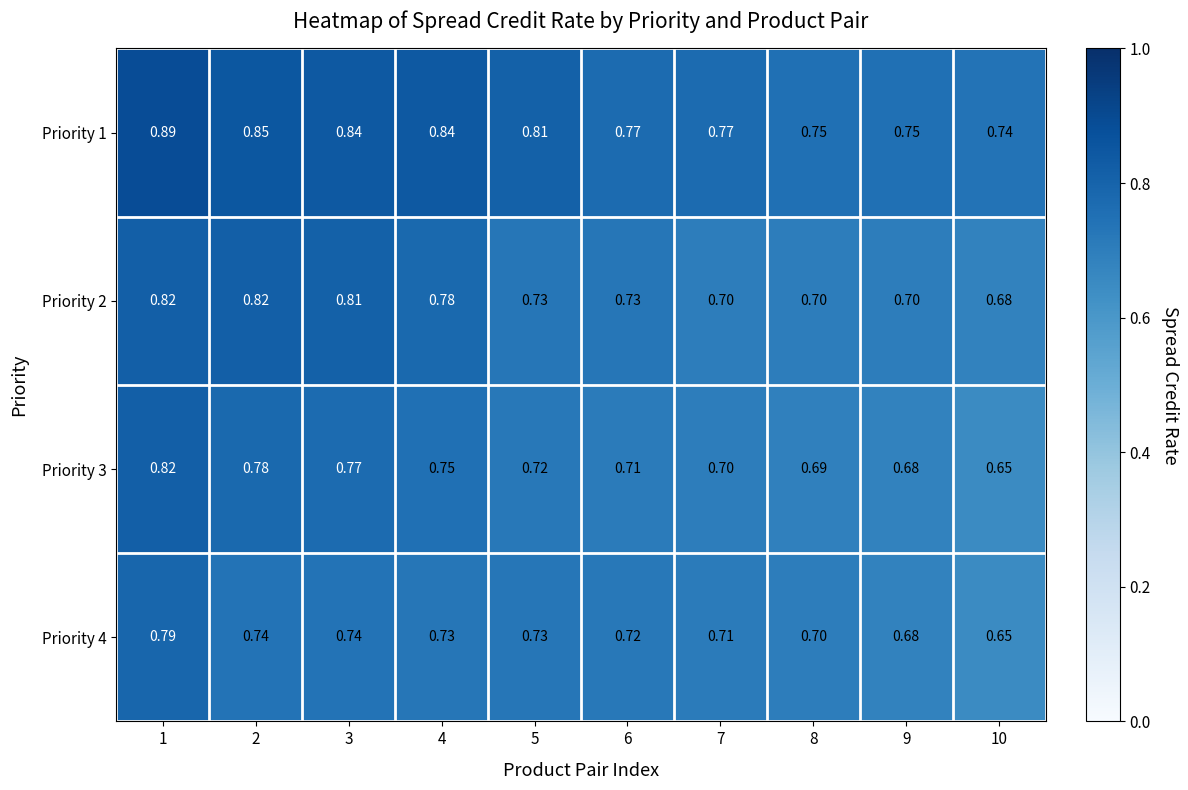

Is the value of Priority 4 at 8 greater than the value of Priority 1 at 4?

No